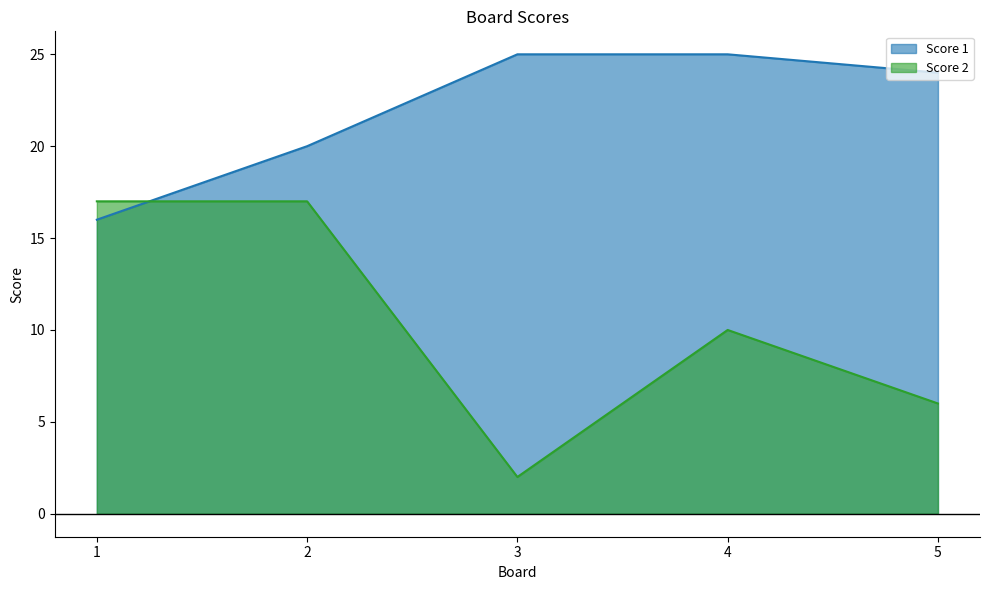

At which label is Score 1 closest to 20?

2